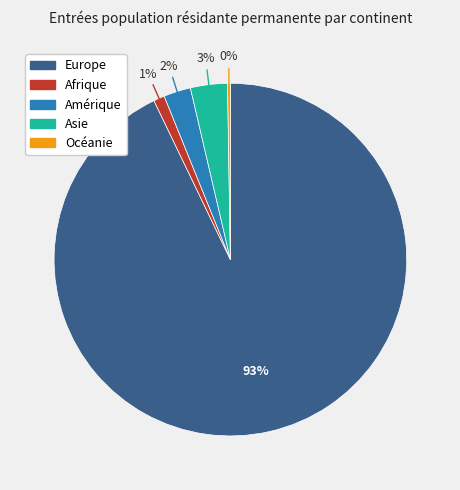

Which has a higher value, Afrique or Europe?

Europe